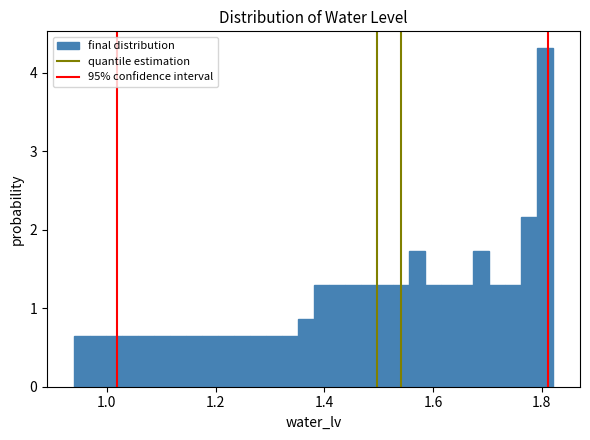

Read against the x-axis, roughly where is the centre of the tallest bar?

1.80